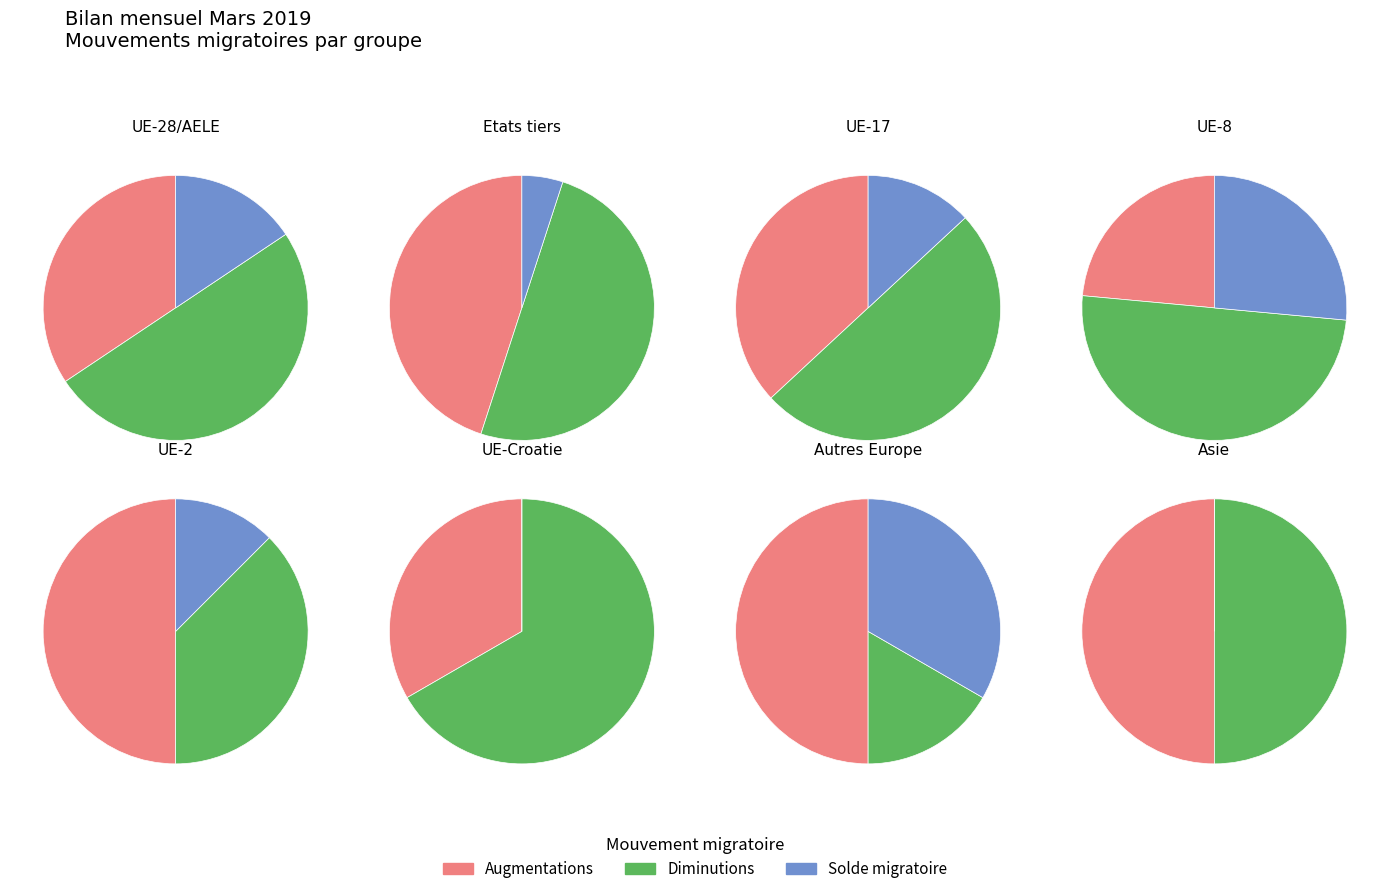

The Etats tiers slice represents 8% of the pie. True or false?

True